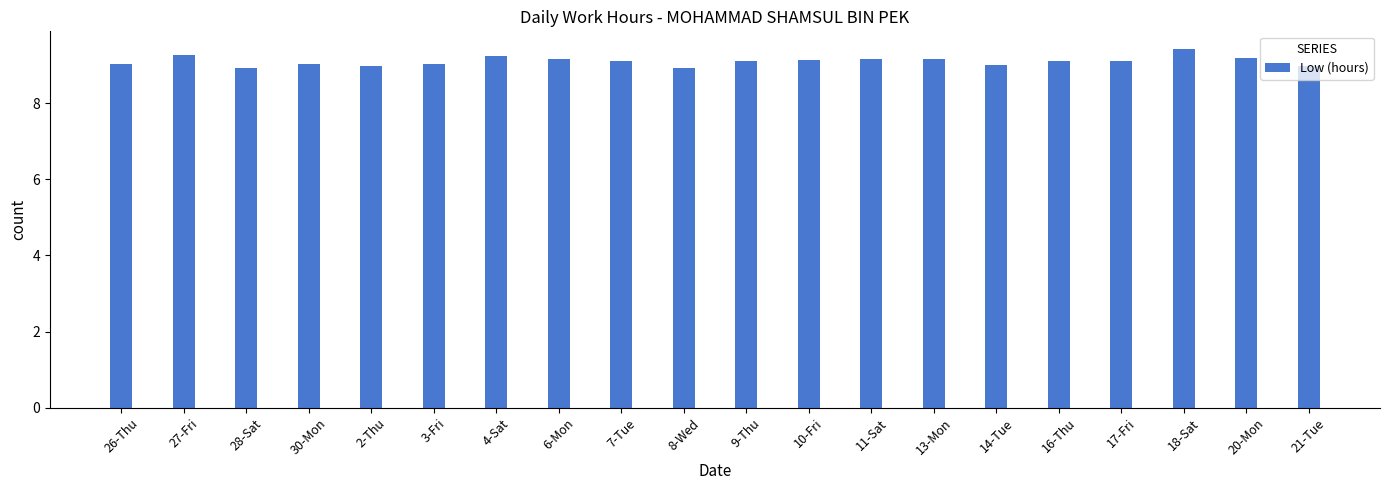

What value does the data have at 27-Fri?

9.3